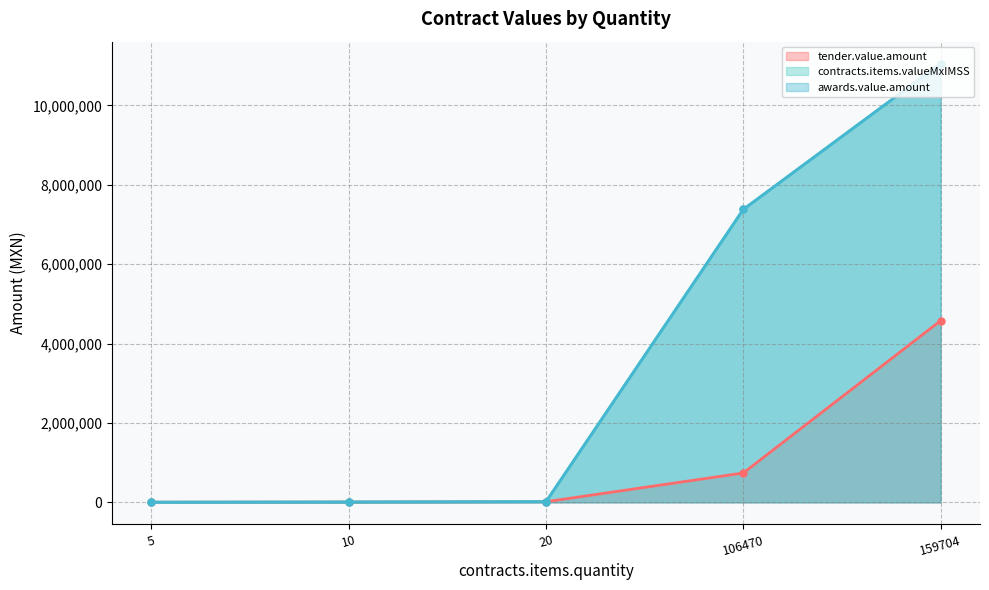

What is the total value across all series at 159704?

26675052.7